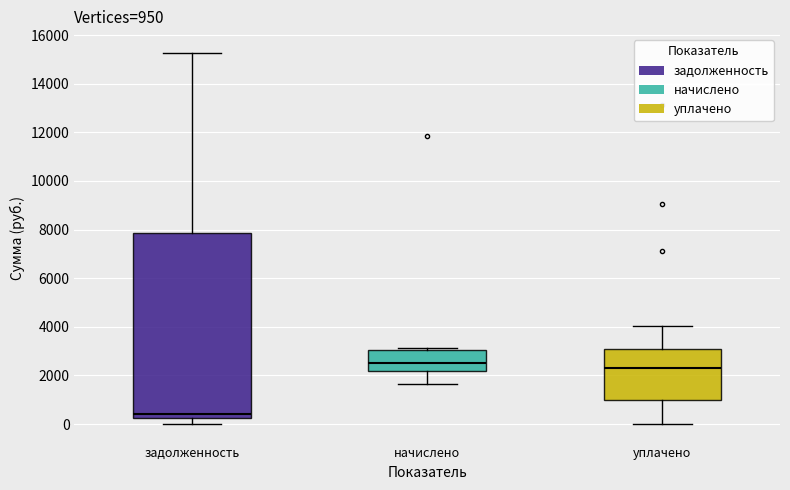

Which box is the tallest, from its lower edge to its upper edge?

задолженность